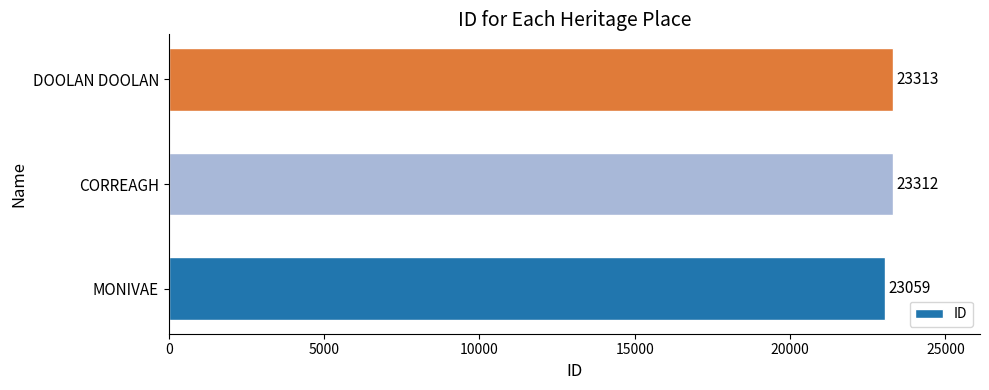

The value at MONIVAE is 23059. True or false?

True